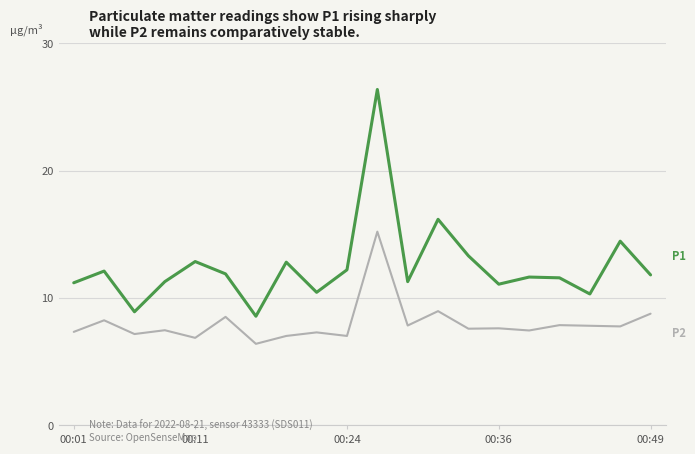

What is the smallest value displayed?

6.4